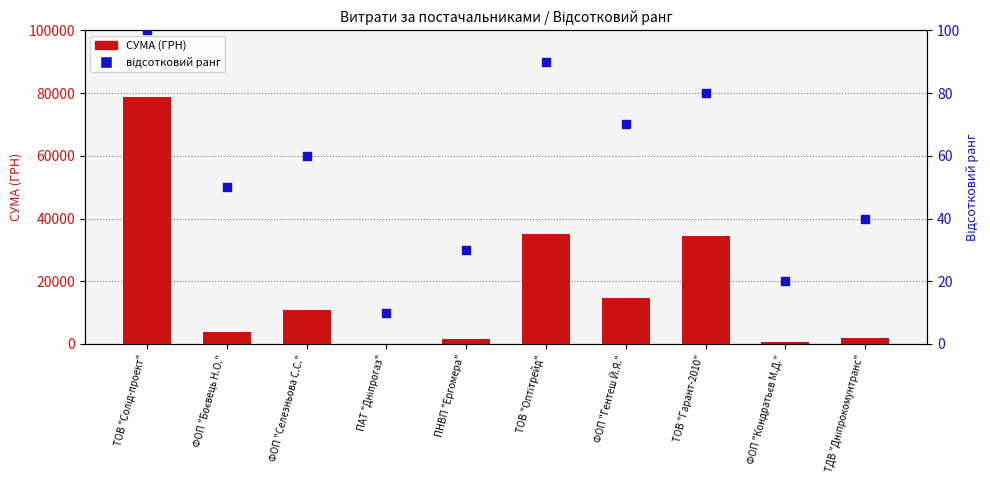

At how many categories does at least one series exceed 12708?

4